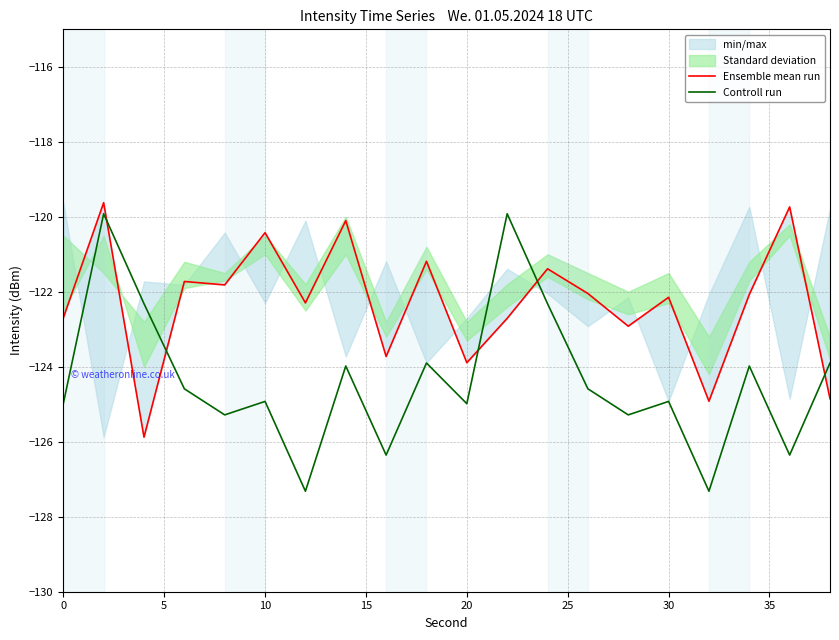

The Controll run series shows -125.0 at 20. True or false?

True